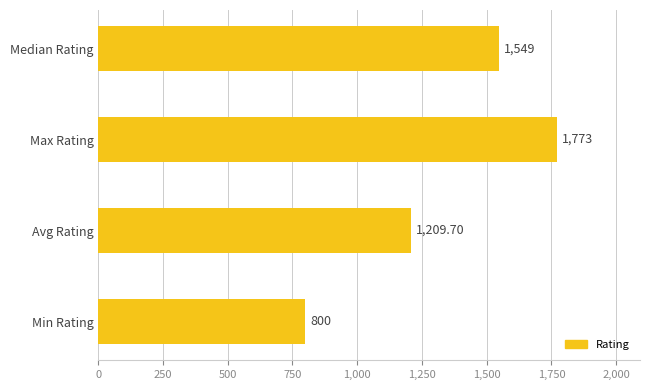

What is the change in value from Min Rating to Median Rating?

+749.0